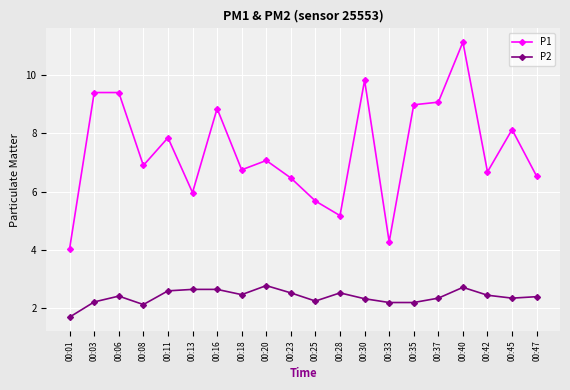

What is the total value across all series at 00:35?

11.2